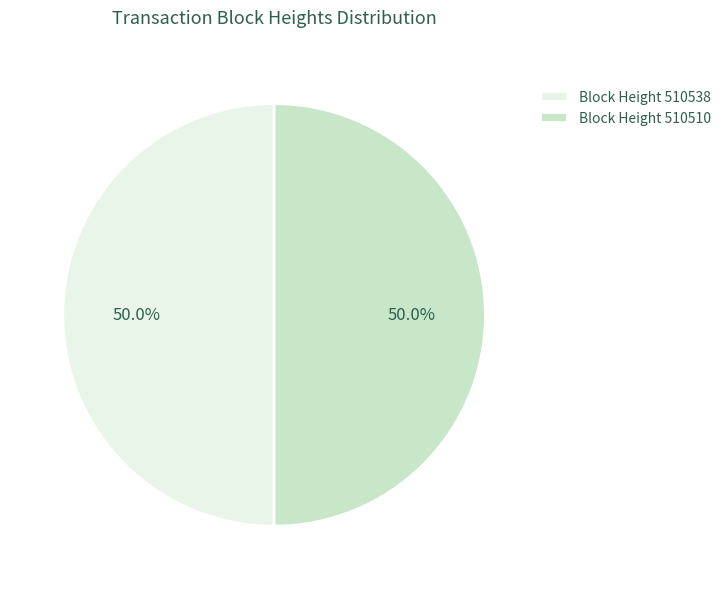

What percentage do Block Height 510538 and Block Height 510510 together represent?

100.0%